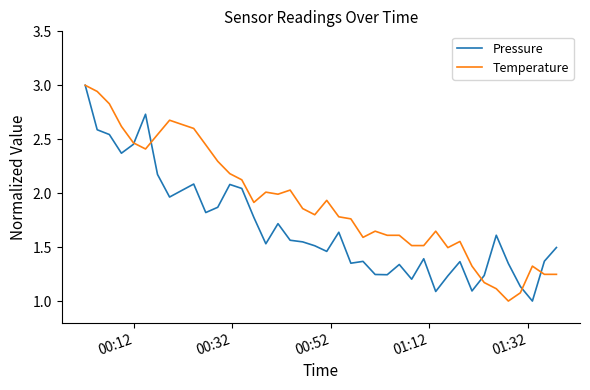

Which series has the largest total across all categories?

Temperature